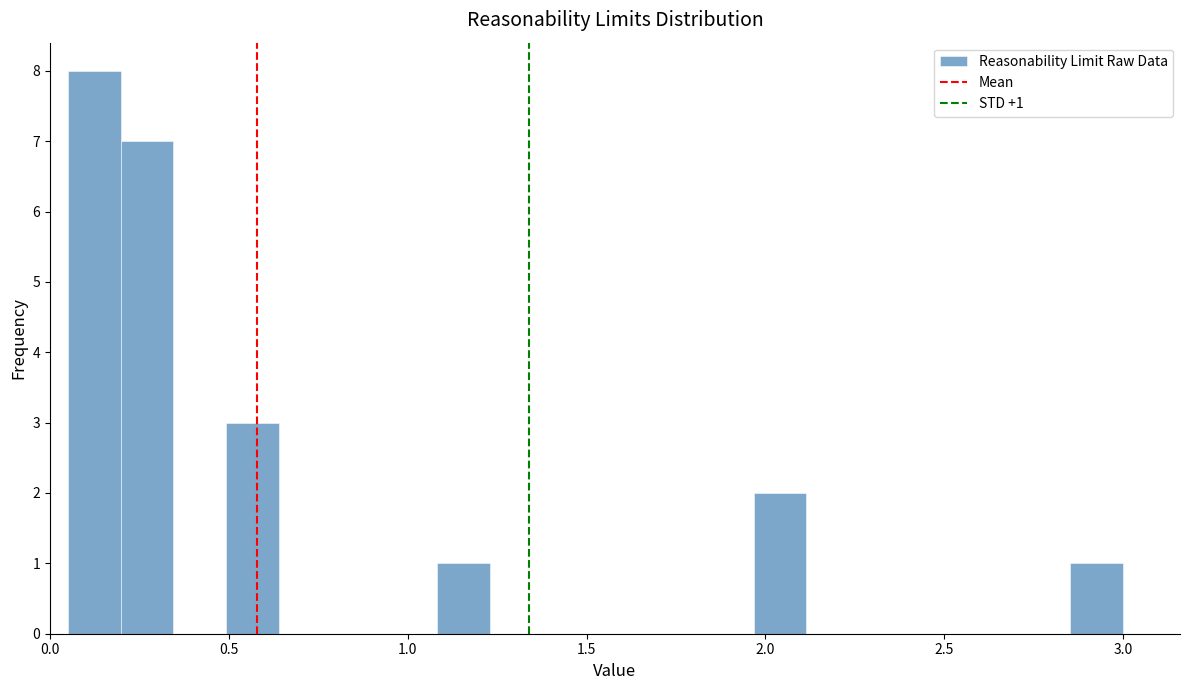

Read against the x-axis, roughly where is the centre of the tallest bar?

0.10